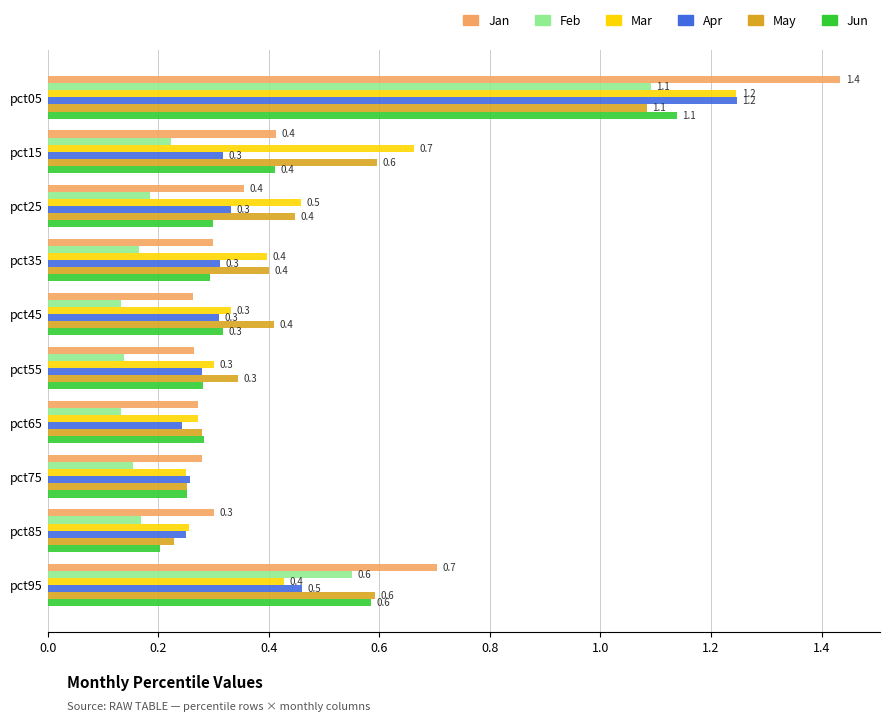

Which series has the widest spread of values?

Jan